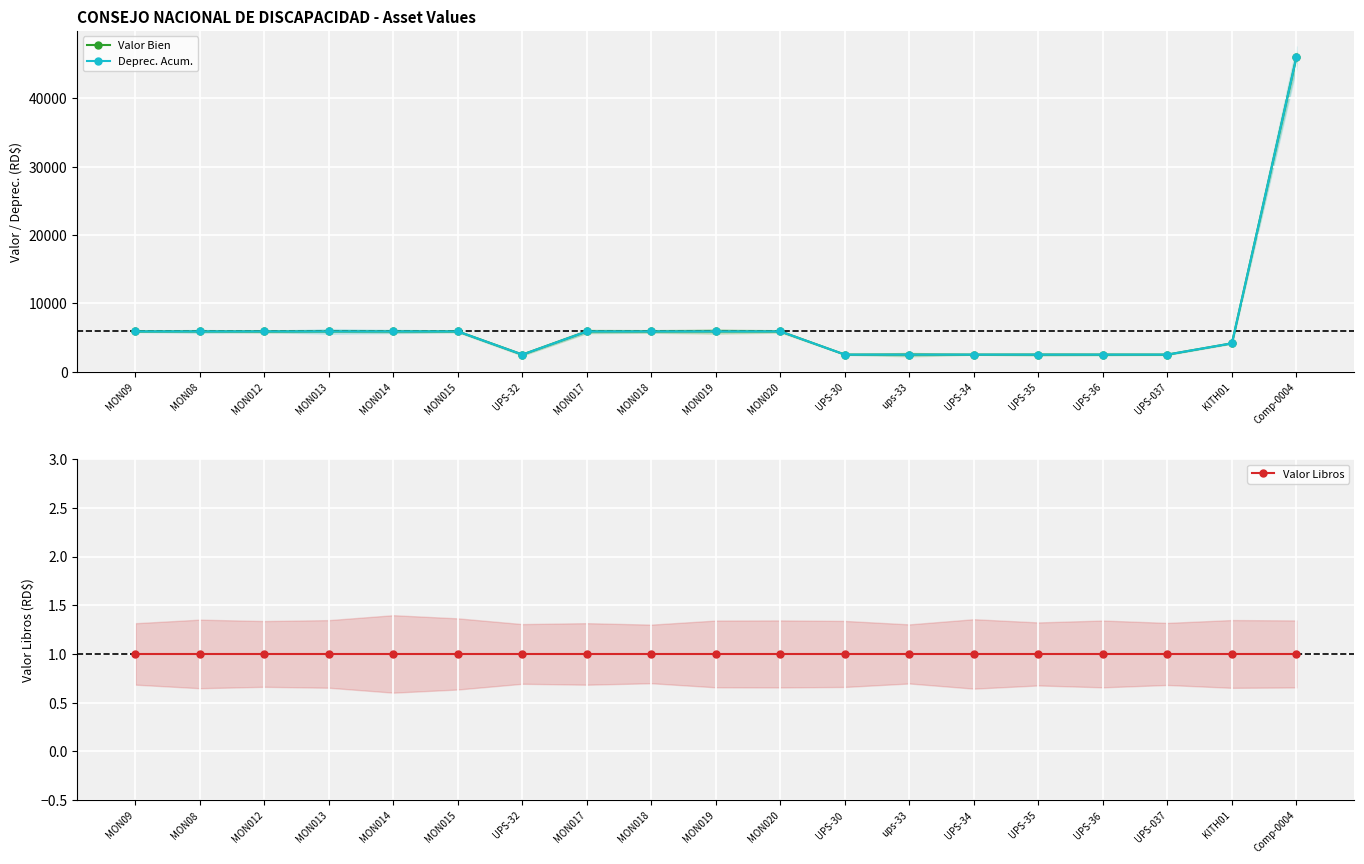

The value of Deprec. Acum. at UPS-037 is 2506.5. True or false?

True